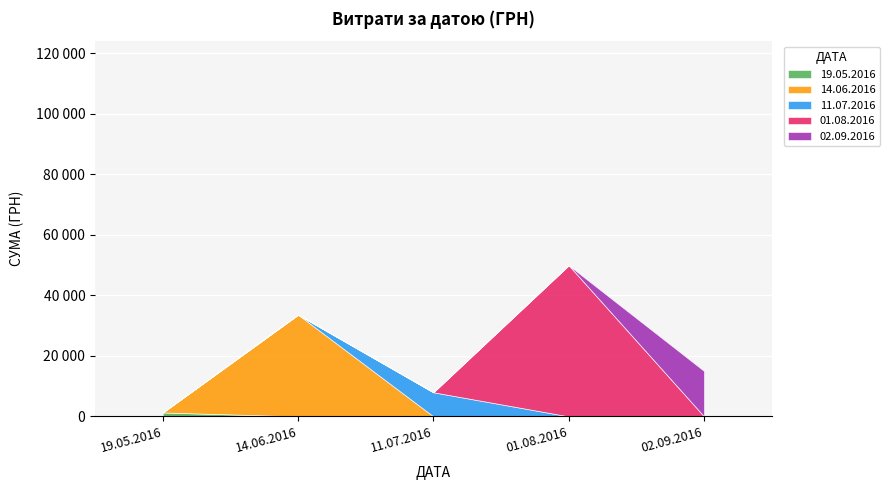

Which category has the lowest value across all series?

19.05.2016